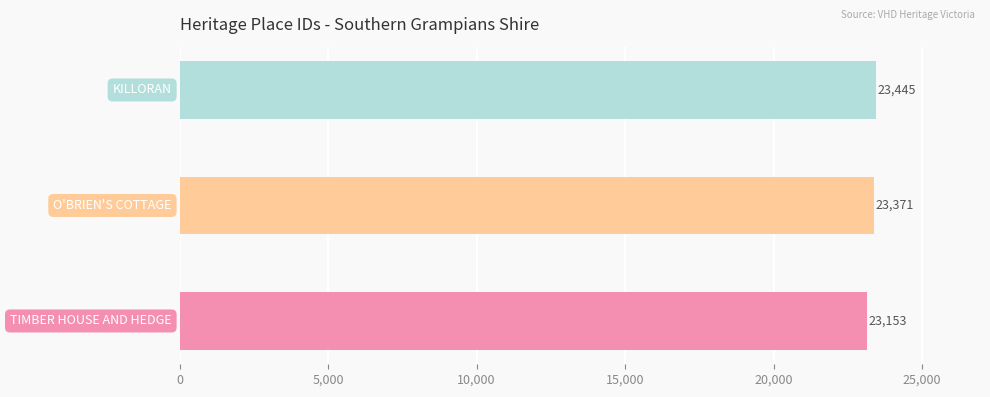

How many data points are less than 23371?

1